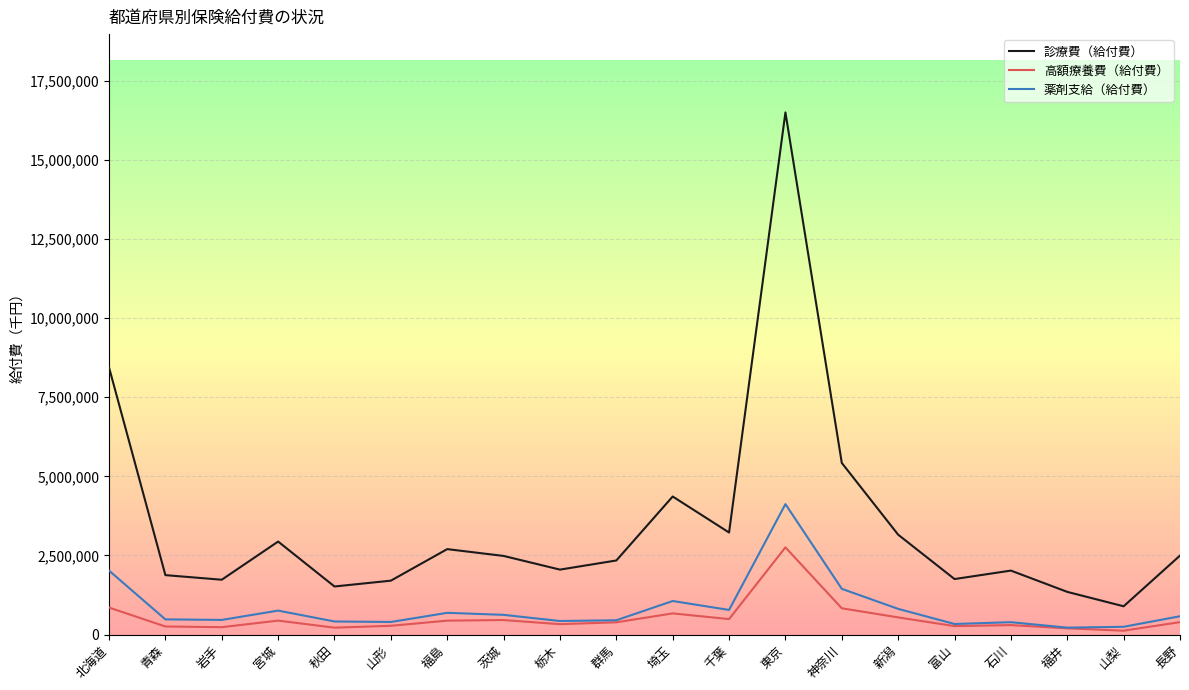

At which label does 高額療養費（給付費） reach its peak?

東京